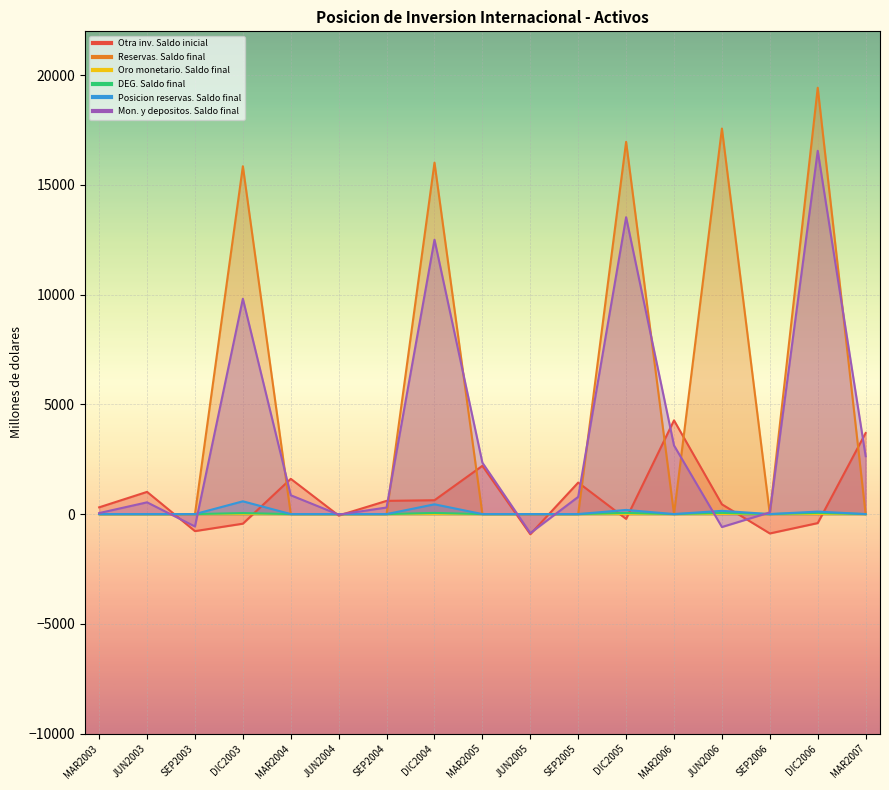

Between SEP2006 and DIC2004, which is larger?

DIC2004